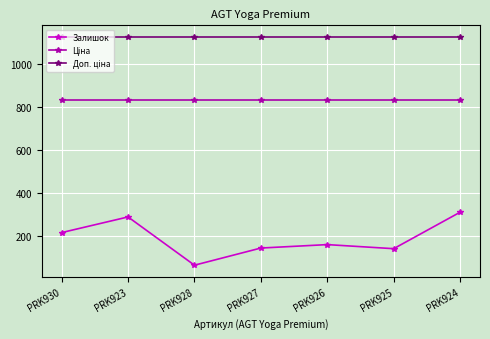

What is the total value across all series at PRK924?

2270.4